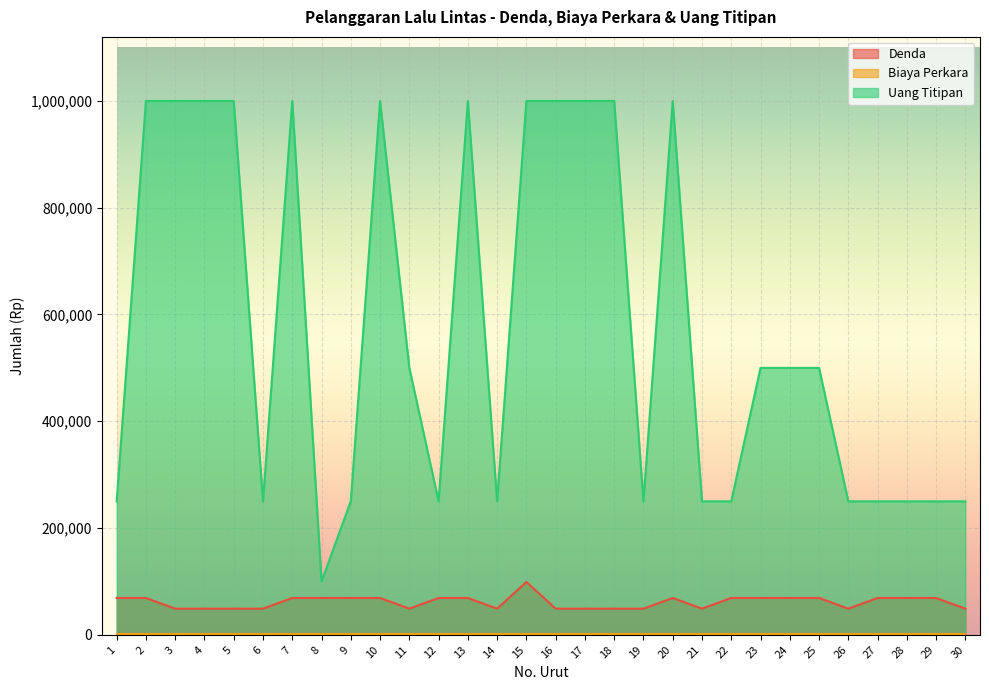

True or false: Uang Titipan and Denda intersect in this chart.

False